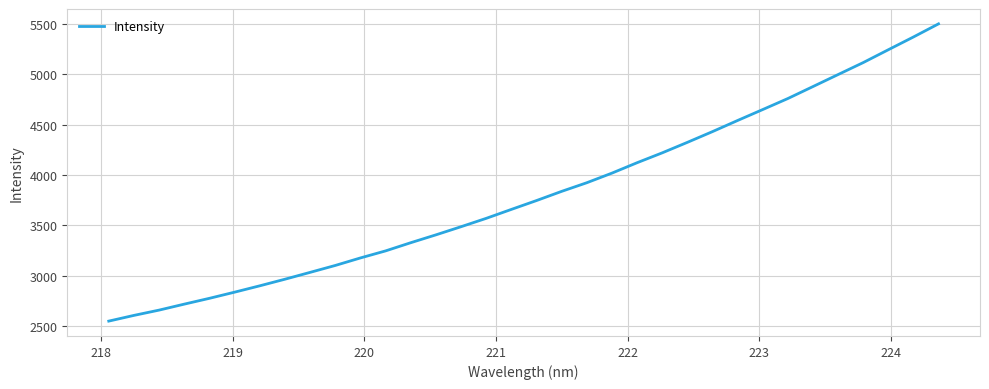

What is the sum of all values?

129687.3